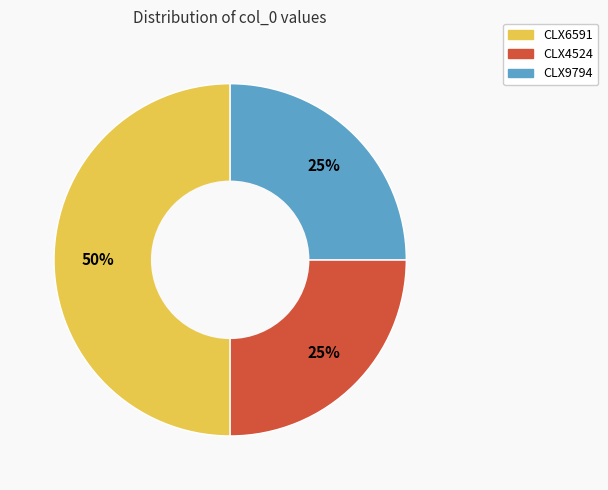

The CLX9794 slice represents 25% of the pie. True or false?

True